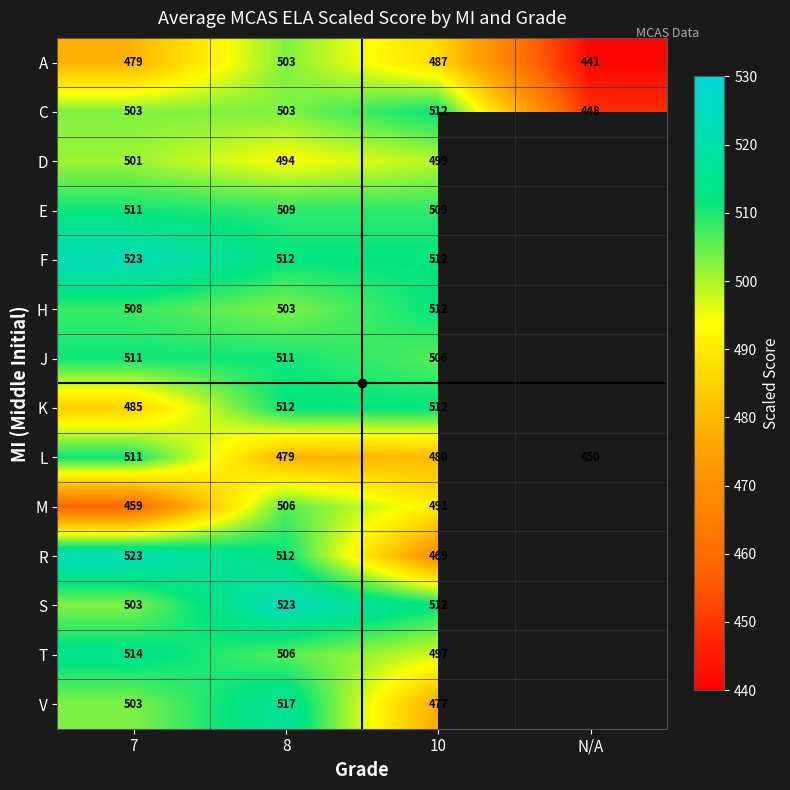

Is the value of D at N/A greater than the value of V at 8?

No